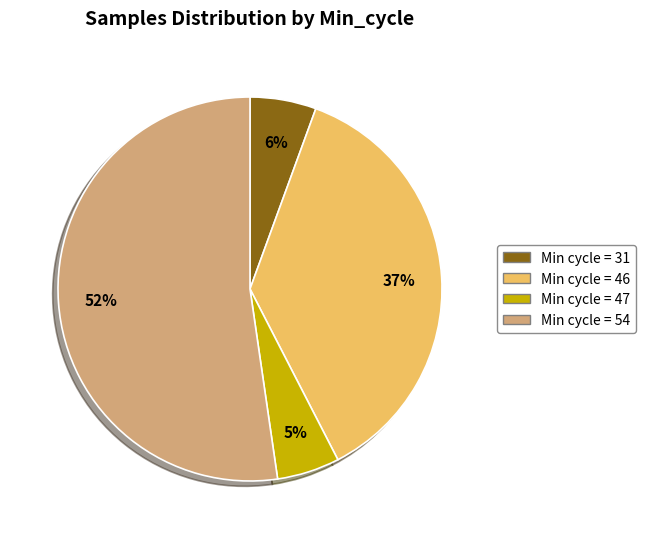

Which category has the biggest portion of the pie?

Min cycle = 54